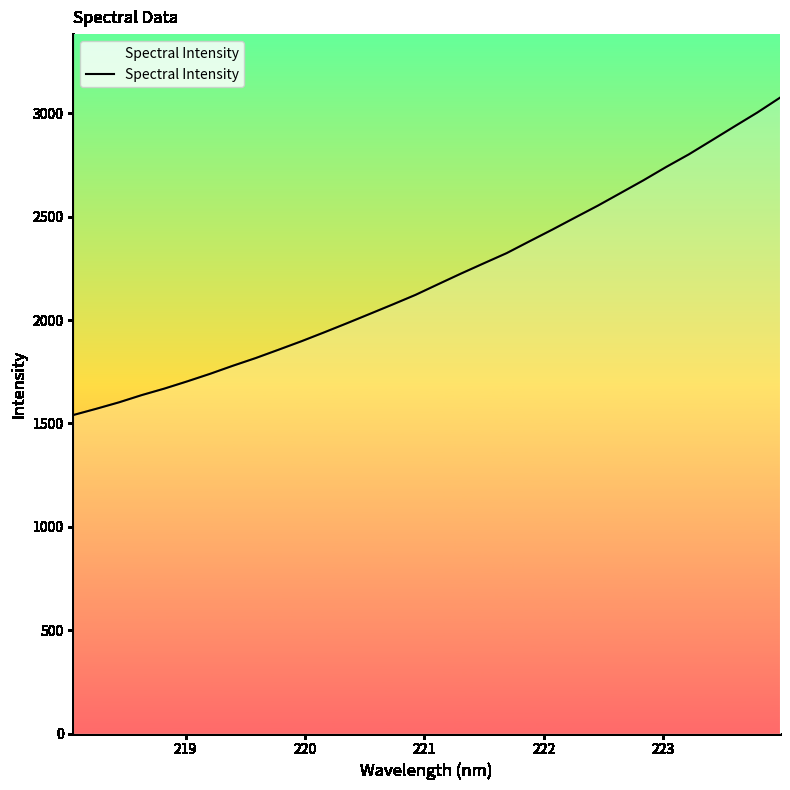

True or false: the data has more than 0 interior local peaks.

False